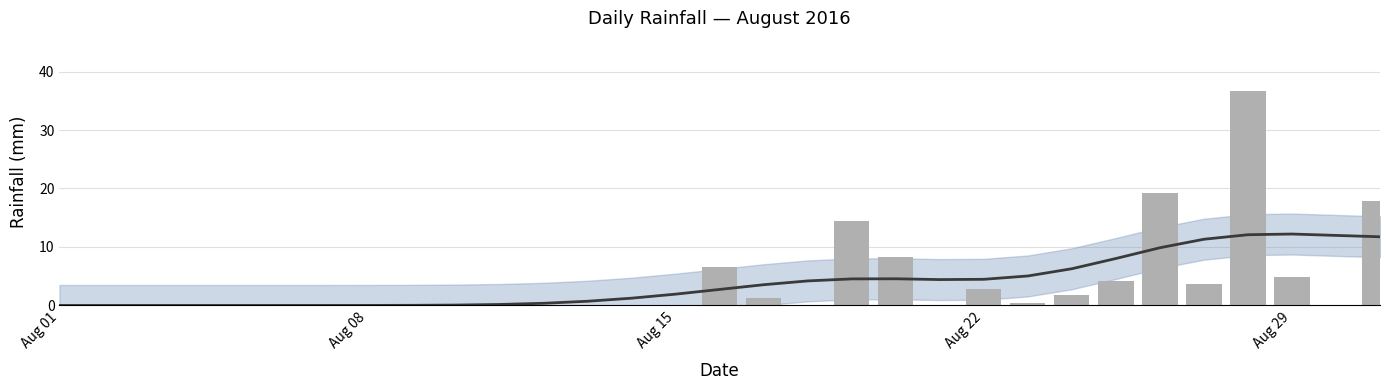

Between Aug 22 and Aug 29, which is larger?

Aug 29